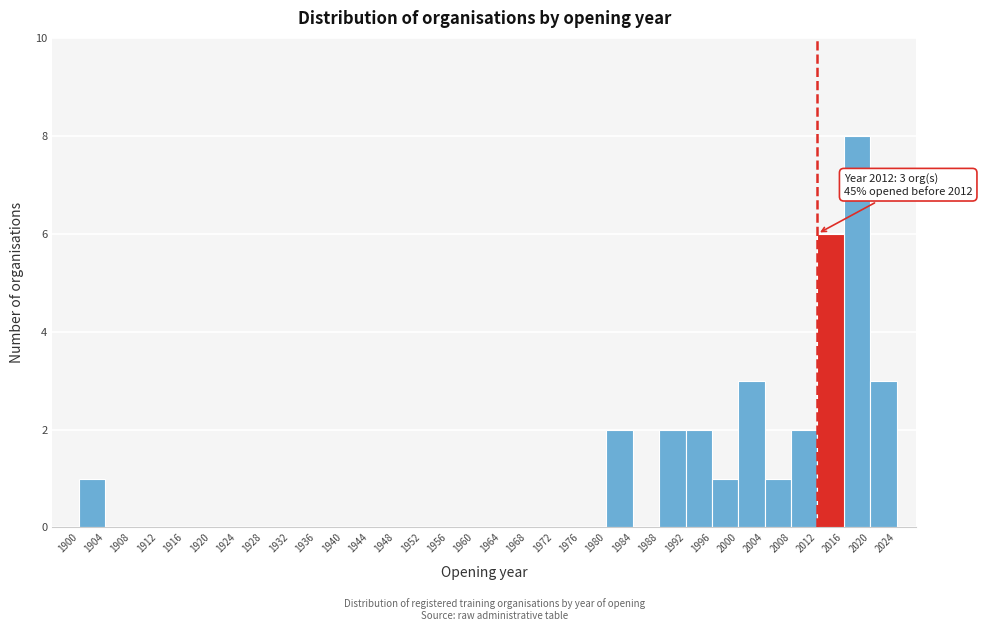

Which range on the x-axis has the tallest bar?

2016 to 2020